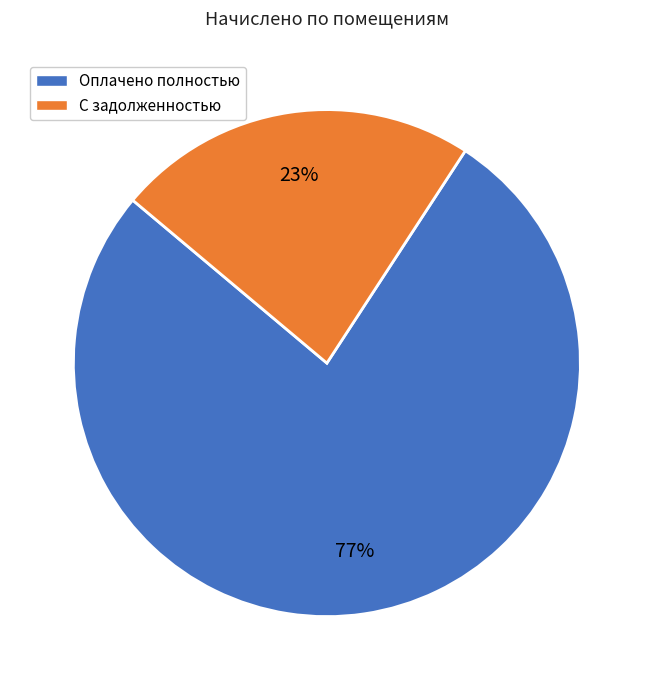

Is there any slice that represents more than half of the pie?

Yes